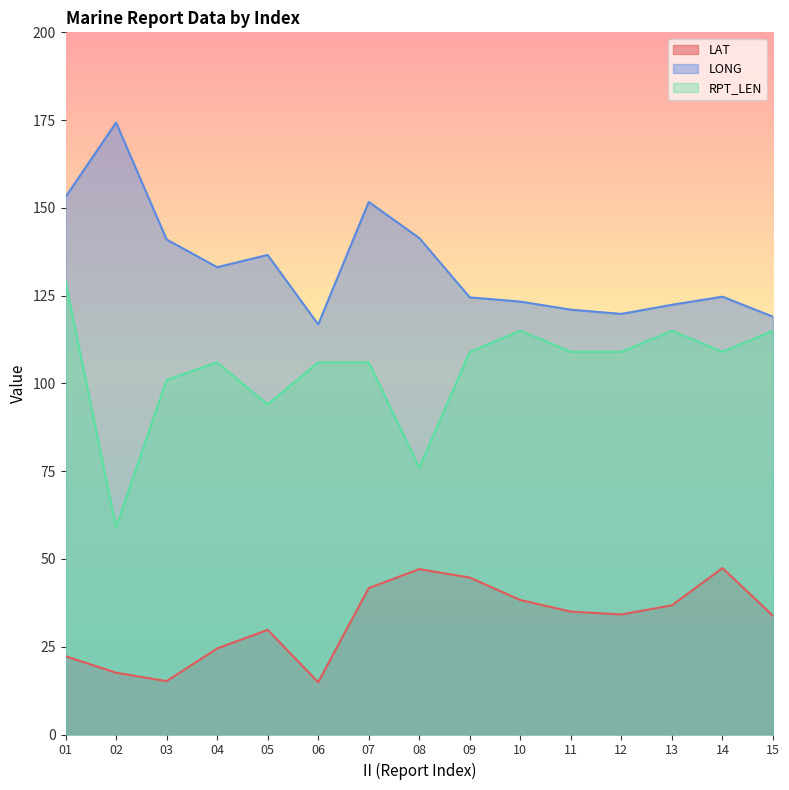

Rank the categories by LAT value from highest to lowest.

14, 08, 09, 07, 10, 13, 11, 12, 15, 05, 04, 01, 02, 03, 06